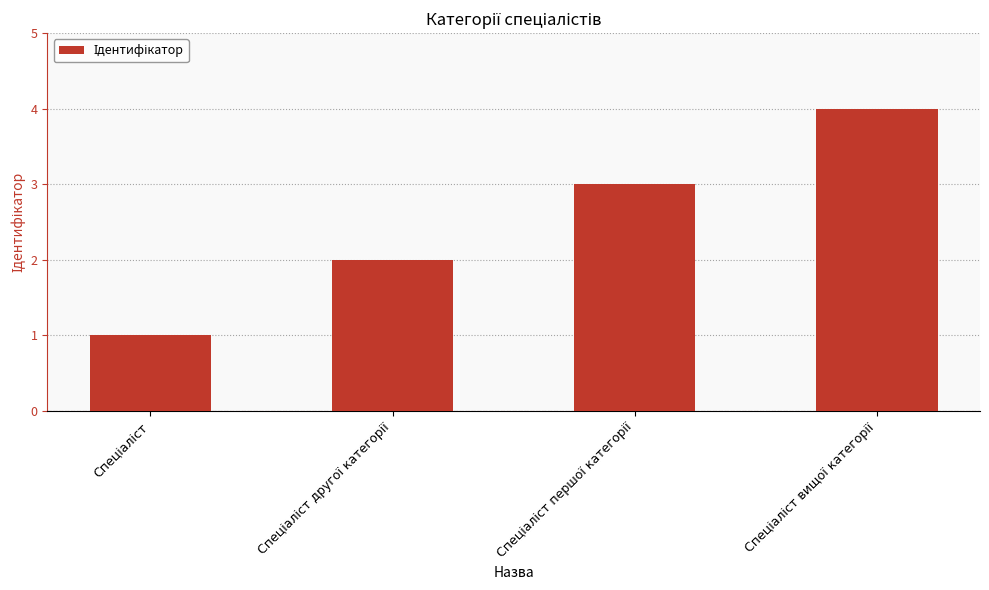

How many data points are less than 3?

2